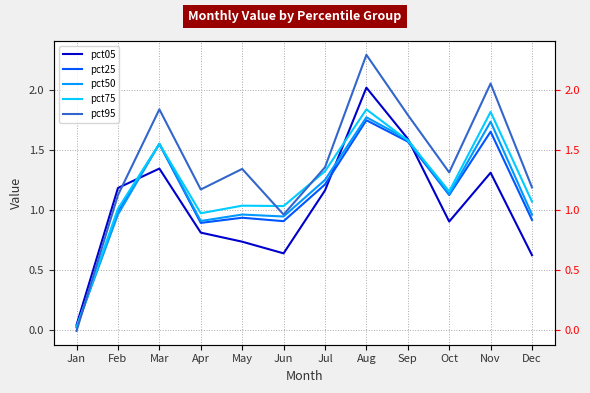

At which label does pct50 first exceed 1?

Mar